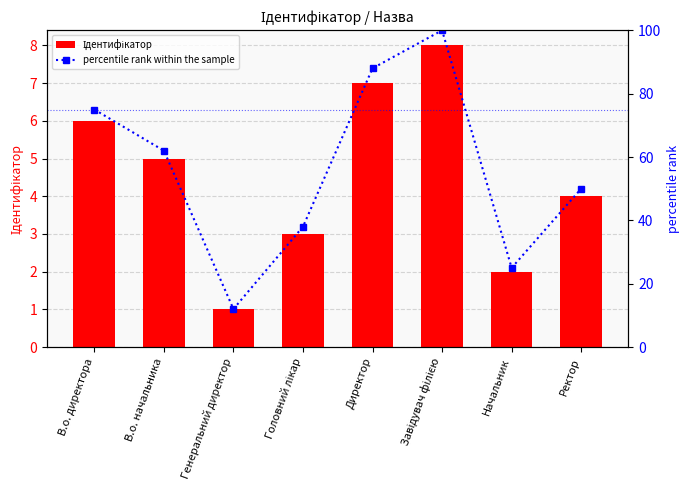

Where is Ідентифікатор nearest to the value 4?

Ректор